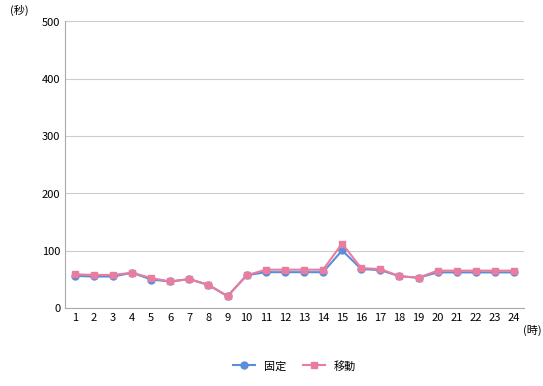

How many values in the 移動 series are below 64?

12